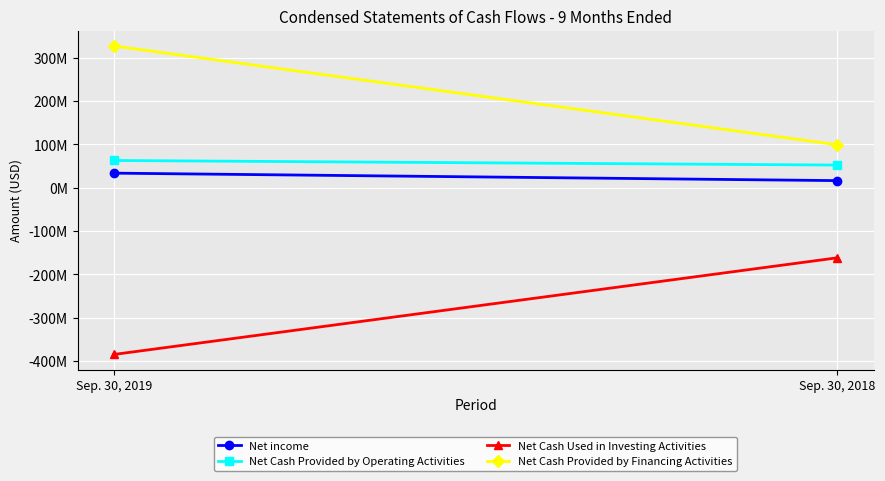

Reading left to right, list all the values displayed in this chart.

Net income: 33353053	16079068
Net Cash Provided by Operating Activities: 62588212	52004346
Net Cash Used in Investing Activities: -385266163	-162055105
Net Cash Provided by Financing Activities: 326913314	98815022